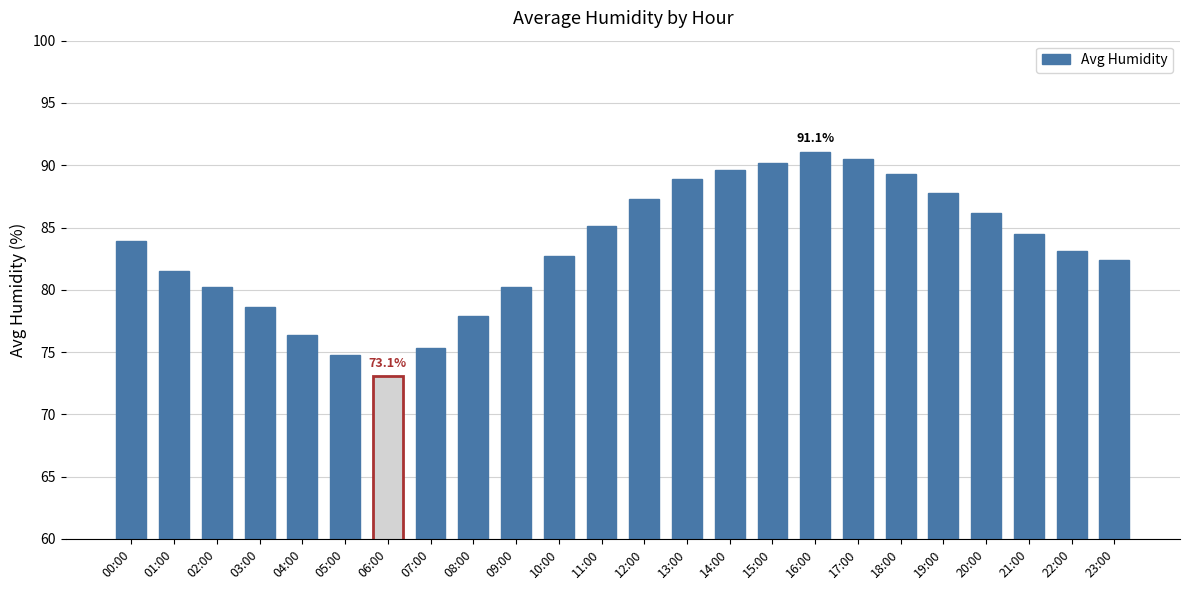

Read the value at 20:00.

86.2